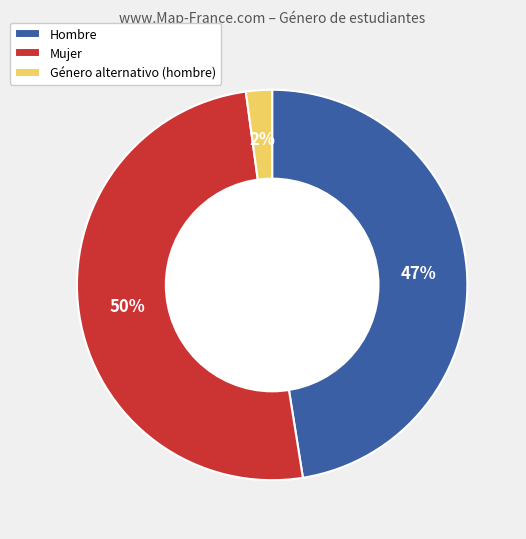

Rank the categories by value from highest to lowest.

Mujer, Hombre, Género alternativo (hombre)